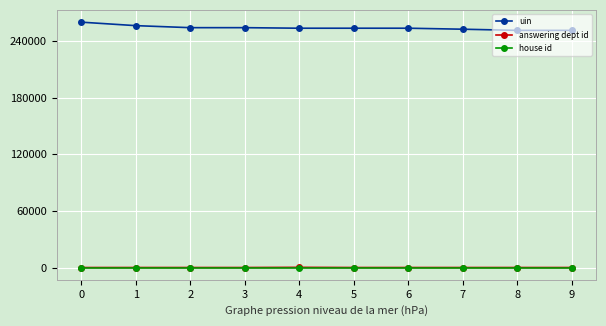

Is it true that uin equals 355273 at 1?

False